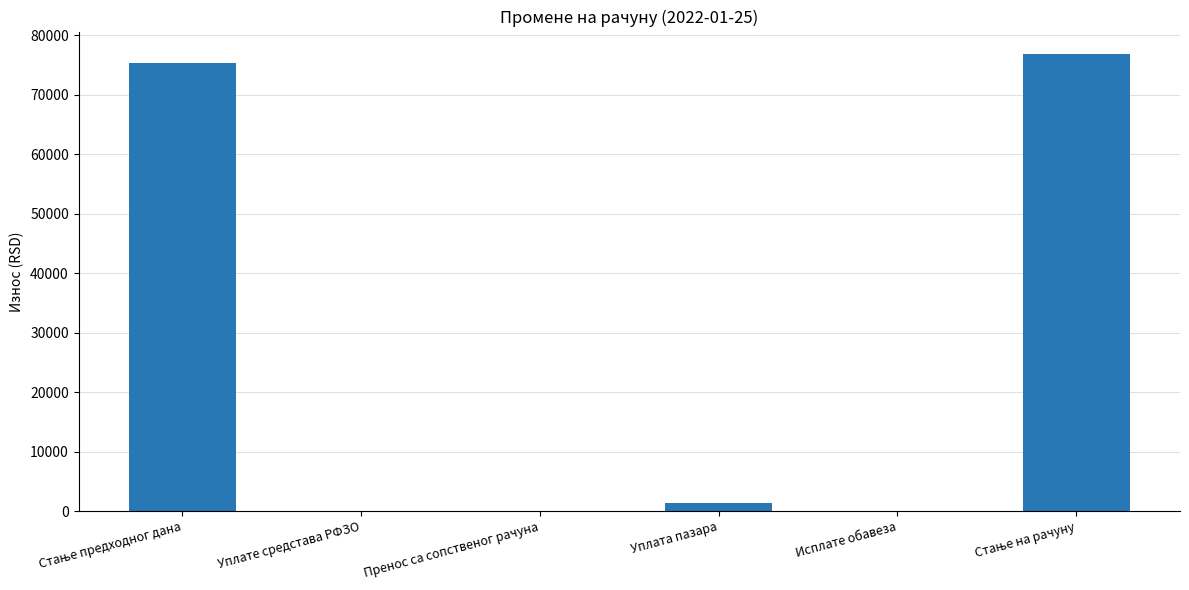

The chart shows a value of 44796.9 at Исплате обавеза. True or false?

False